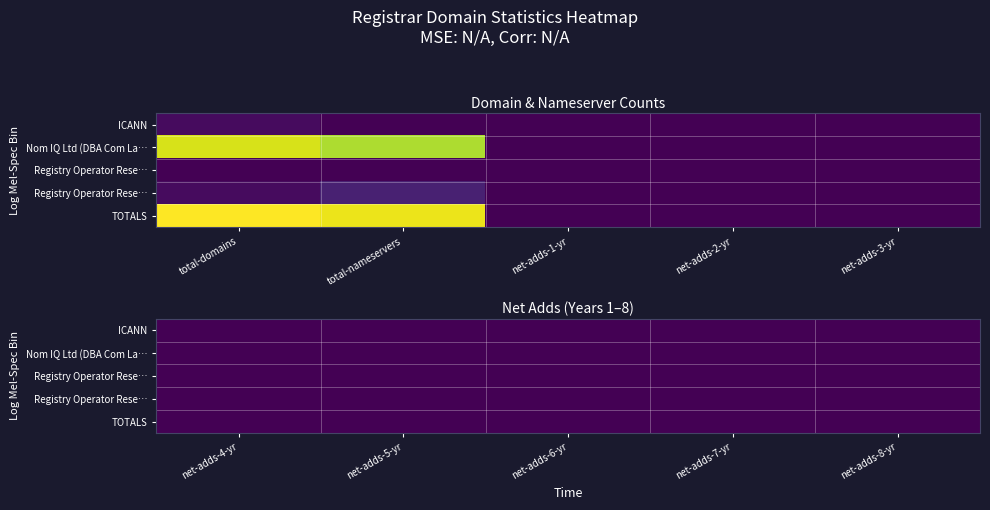

Is the value of Registry Operator Reserved Non-Billable at 0 greater than the value of TOTALS at 2?

Yes